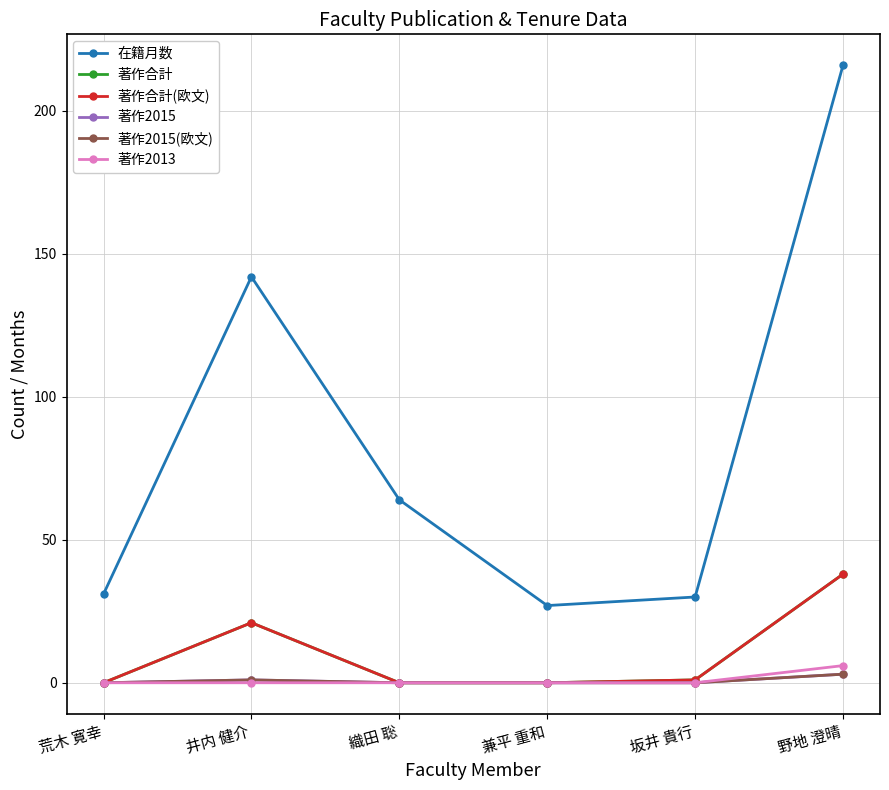

Is the value of 著作2015 at 坂井 貴行 greater than the value of 著作2013 at 兼平 重和?

No